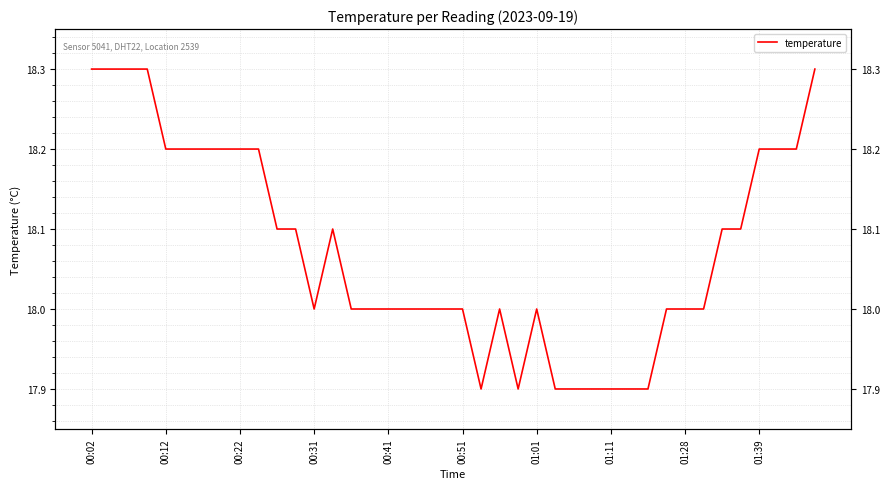

Reading left to right, what are all the values shown in this chart?

18.3	18.3	18.3	18.3	18.2	18.2	18.2	18.2	18.2	18.2	18.1	18.1	18.0	18.1	18.0	18.0	18.0	18.0	18.0	18.0	18.0	17.9	18.0	17.9	18.0	17.9	17.9	17.9	17.9	17.9	17.9	18.0	18.0	18.0	18.1	18.1	18.2	18.2	18.2	18.3